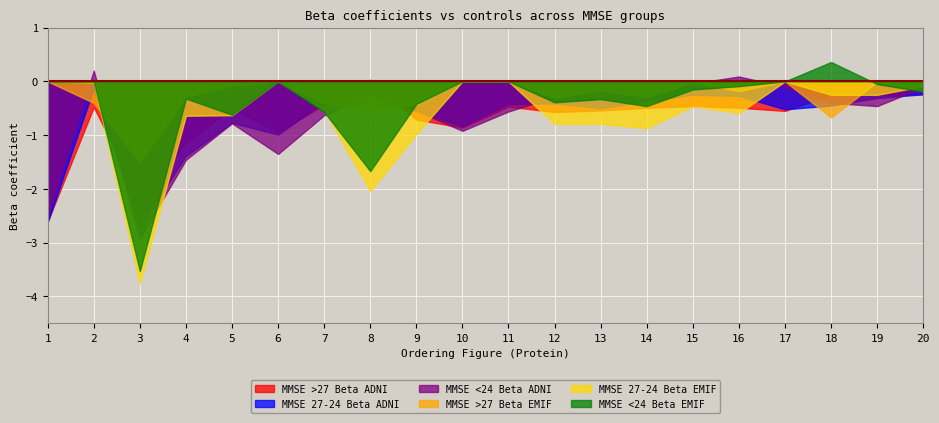

Which category has the highest value across all series?

18